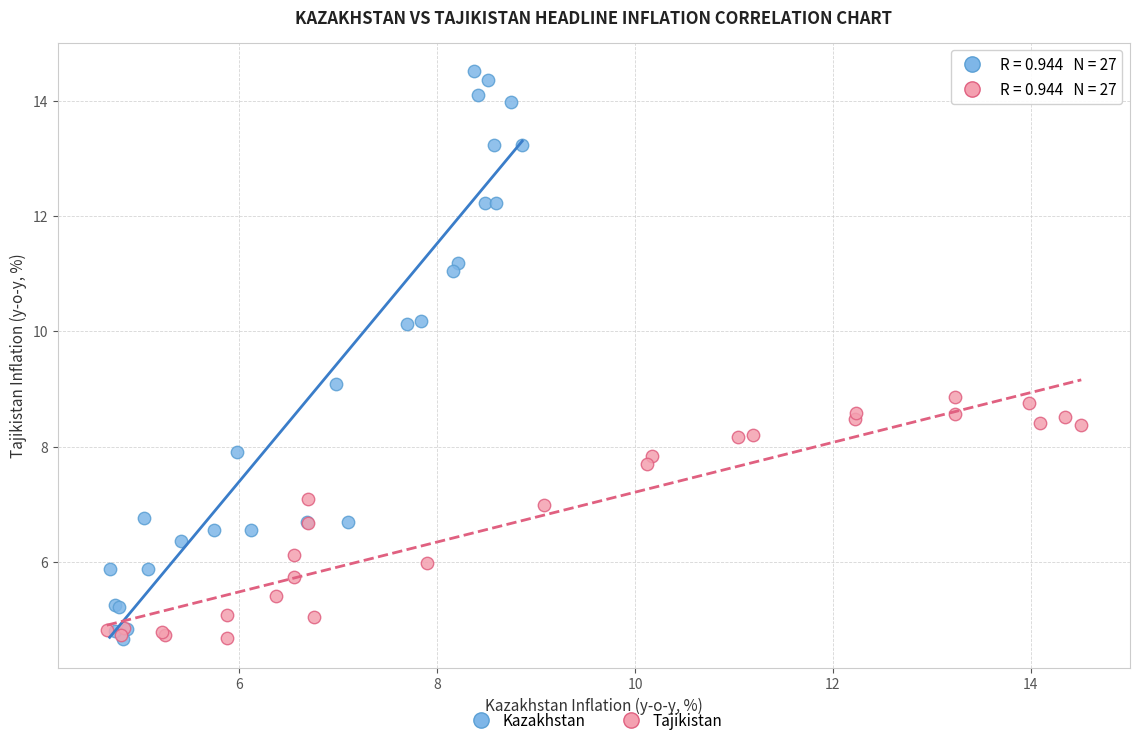

Which series reaches the maximum Y coordinate?

Kazakhstan